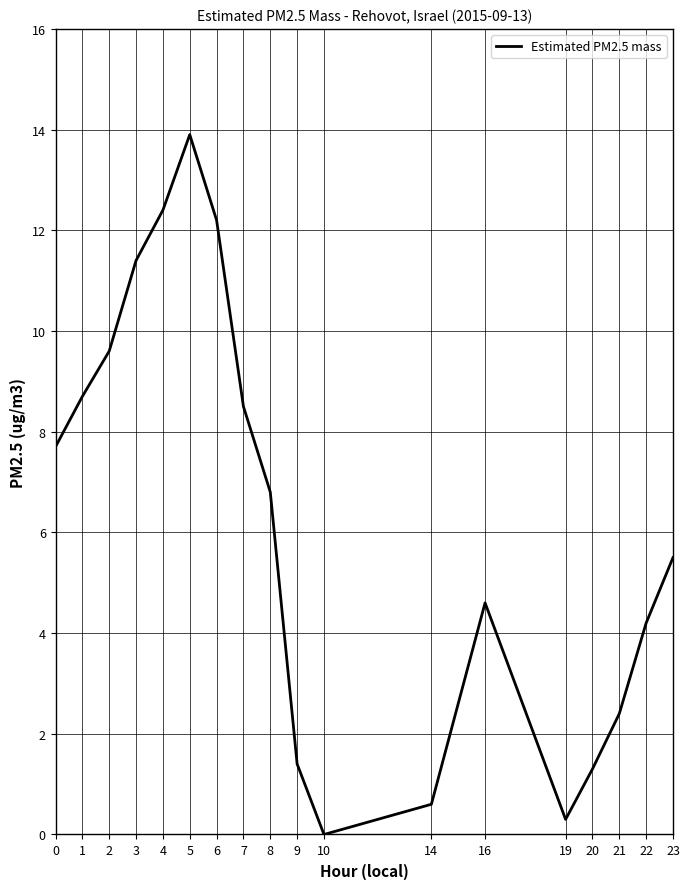

What is the difference between the maximum and second lowest values?

13.6